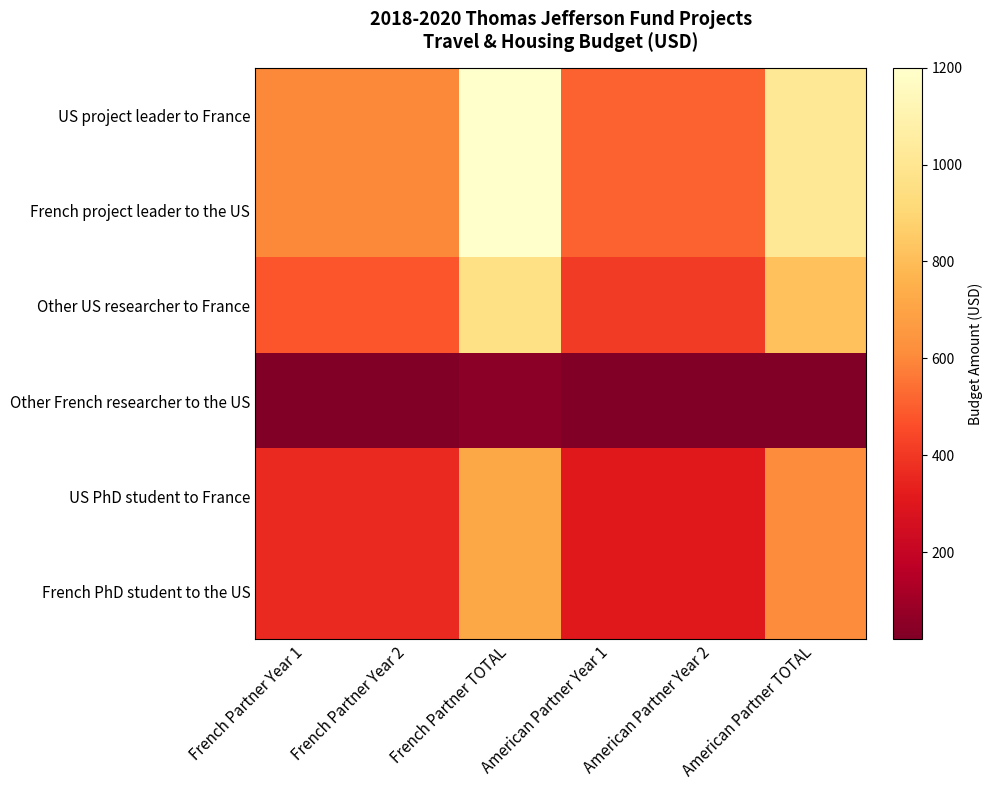

Reading right to left, what are all the values shown in this chart?

US project leader to France: American Partner TOTAL=1020.0	American Partner Year 2=510.0	American Partner Year 1=510.0	French Partner TOTAL=1200.0	French Partner Year 2=600.0	French Partner Year 1=600.0
French project leader to the US: American Partner TOTAL=1020.0	American Partner Year 2=510.0	American Partner Year 1=510.0	French Partner TOTAL=1200.0	French Partner Year 2=600.0	French Partner Year 1=600.0
Other US researcher to France: American Partner TOTAL=816.0	American Partner Year 2=408.0	American Partner Year 1=408.0	French Partner TOTAL=960.0	French Partner Year 2=480.0	French Partner Year 1=480.0
Other French researcher to the US: American Partner TOTAL=20.0	American Partner Year 2=20.4	American Partner Year 1=20.4	French Partner TOTAL=48.0	French Partner Year 2=24.0	French Partner Year 1=24.0
US PhD student to France: American Partner TOTAL=612.0	American Partner Year 2=306.0	American Partner Year 1=306.0	French Partner TOTAL=720.0	French Partner Year 2=360.0	French Partner Year 1=360.0
French PhD student to the US: American Partner TOTAL=612.0	American Partner Year 2=306.0	American Partner Year 1=306.0	French Partner TOTAL=720.0	French Partner Year 2=360.0	French Partner Year 1=360.0